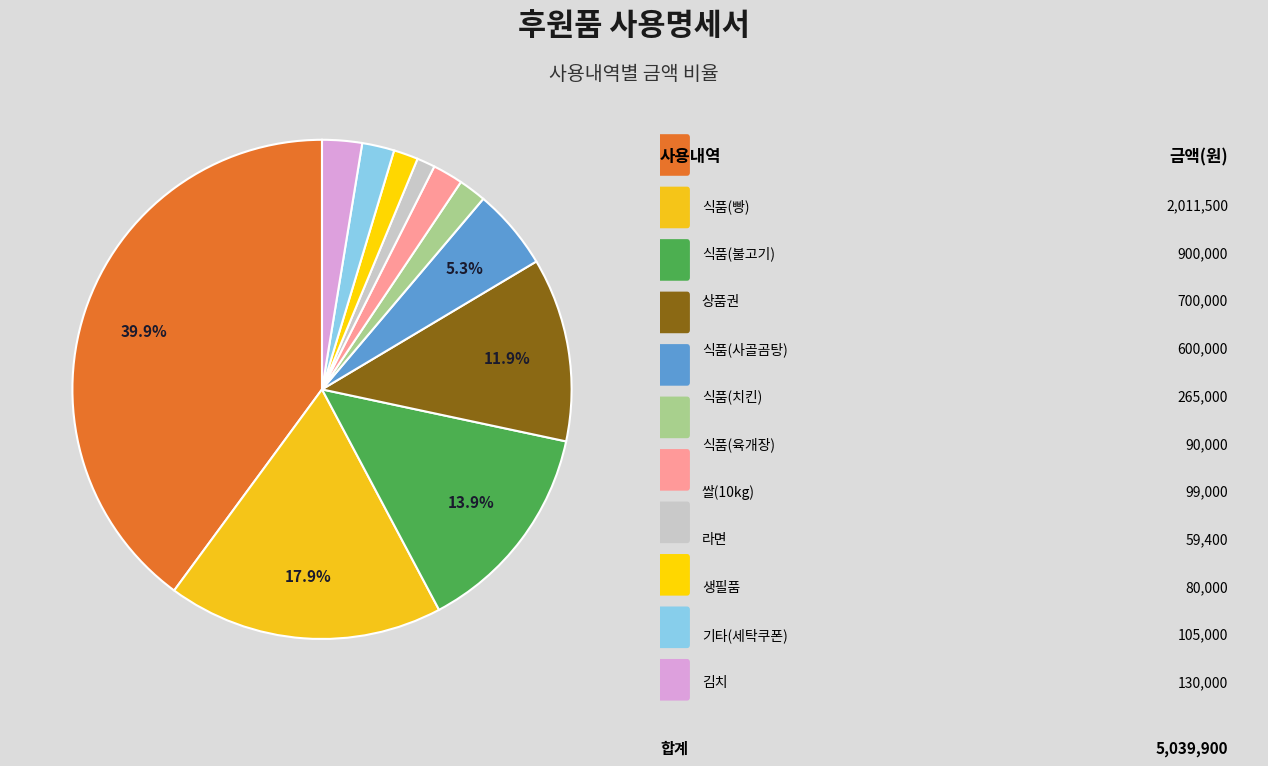

What is the largest slice in the pie chart?

식품(빵)